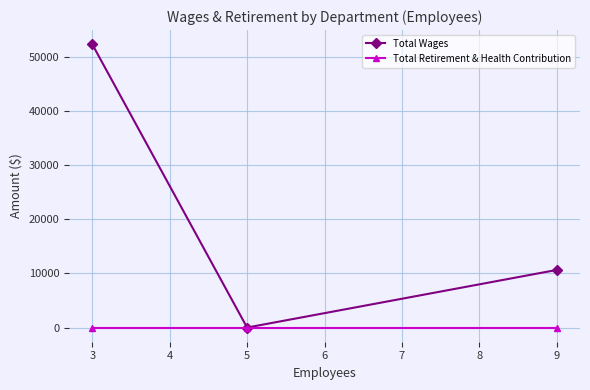

Which series has the widest spread of values?

Total Wages